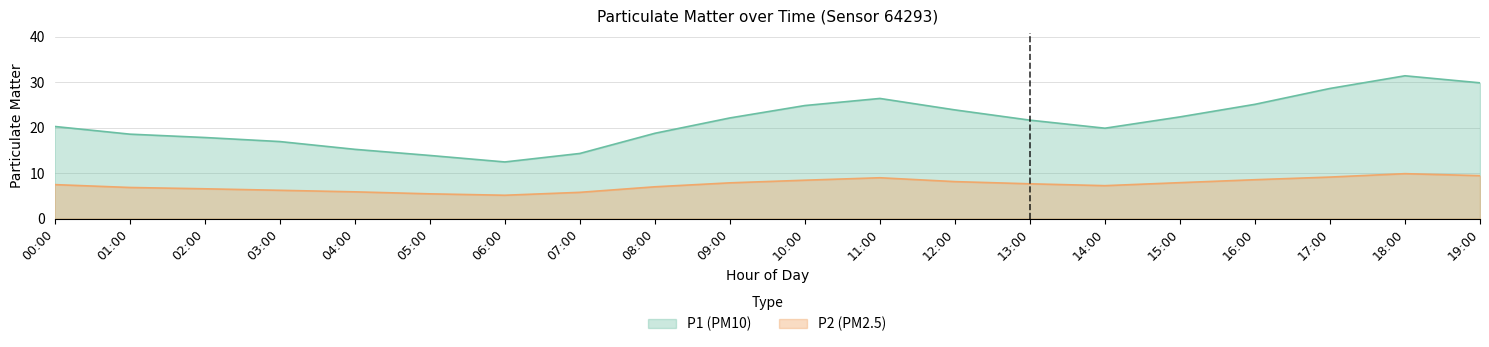

Which category has the highest value in the P2 series?

18:00